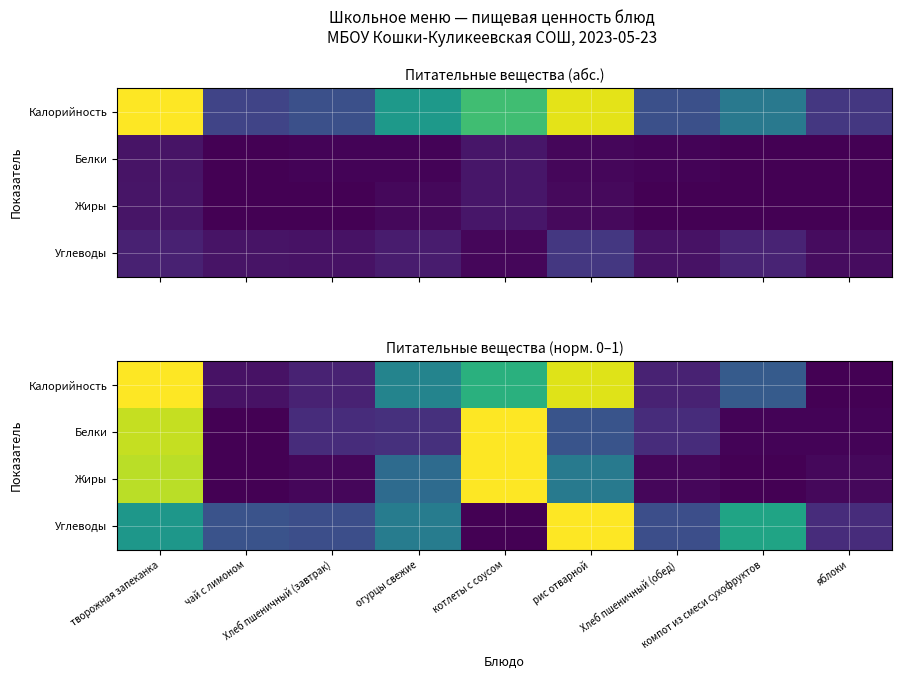

Which has a higher value, Хлеб пшеничный (обед) or чай с лимоном?

Хлеб пшеничный (обед)